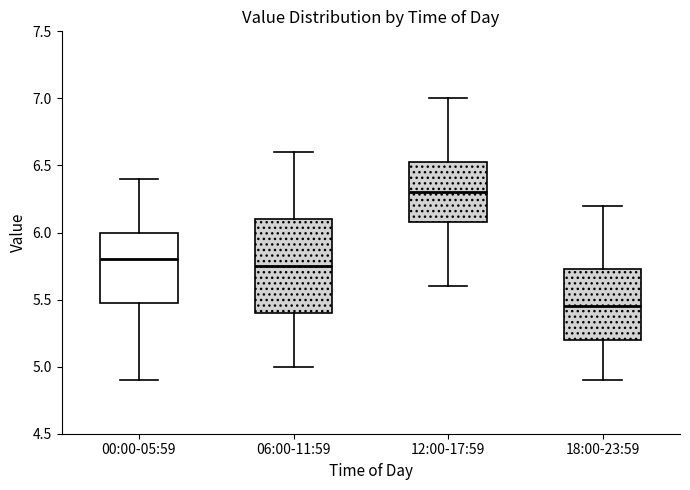

Reading left to right, read every box against the y-axis: the position of its median line, the range the box covers, and the ends of its whiskers. The values are not printed on the chart, so give them approximately, as read against the axis.

00:00-05:59: median 5.80, box 5.50 to 6.00, whiskers 4.90 to 6.40
06:00-11:59: median 5.75, box 5.40 to 6.10, whiskers 5.00 to 6.60
12:00-17:59: median 6.30, box 6.10 to 6.55, whiskers 5.60 to 7.00
18:00-23:59: median 5.45, box 5.20 to 5.75, whiskers 4.90 to 6.20